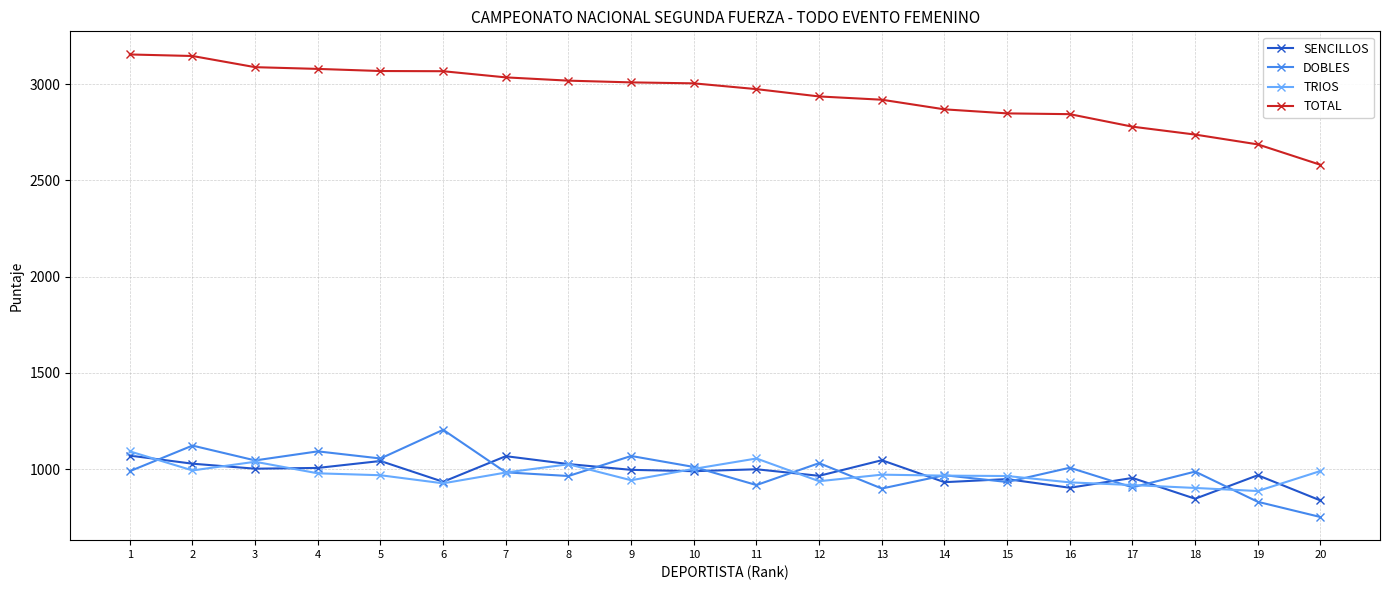

What is the greatest value displayed?

3154